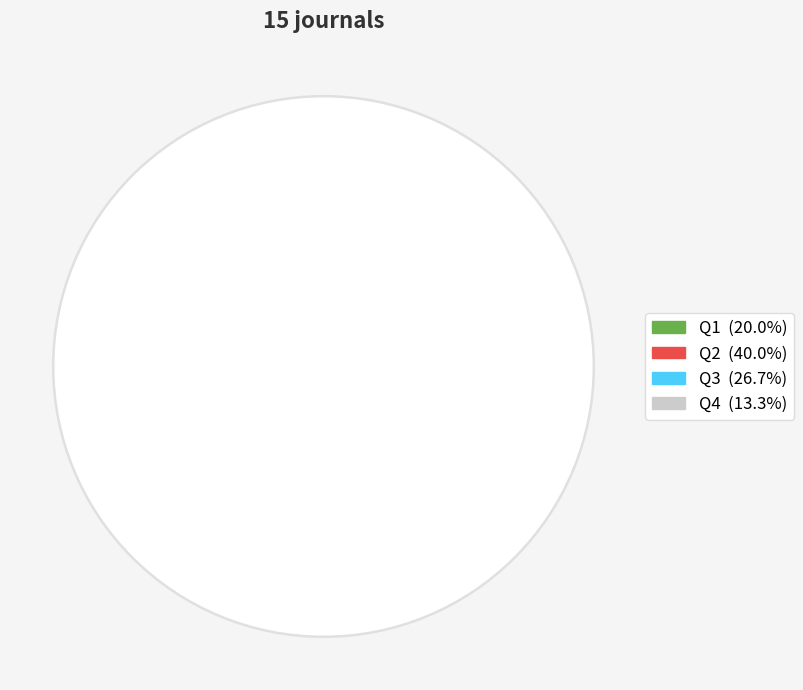

Is there a majority slice in this chart?

No